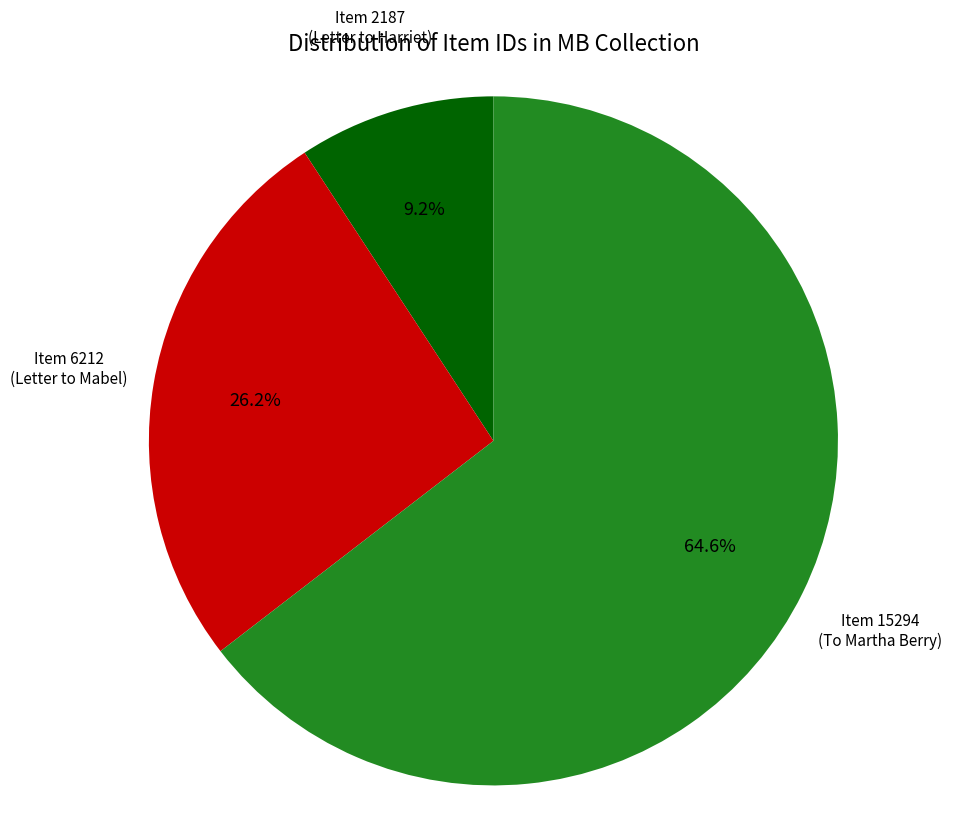

Which slice represents more than half of the pie?

Item 15294 (To Martha Berry)